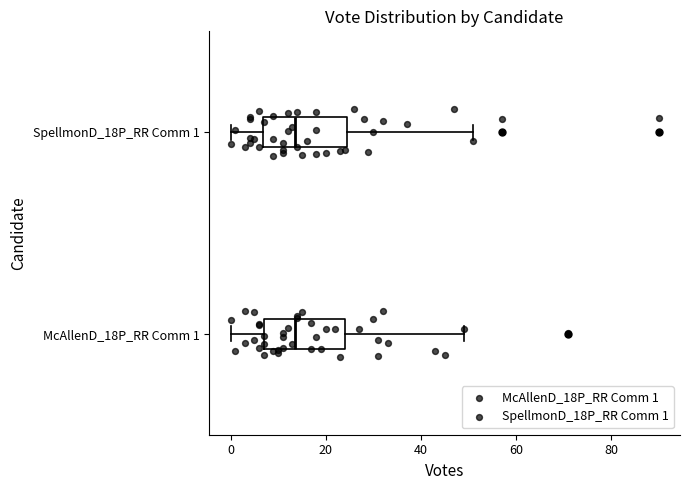

Where does the right whisker of the box for McAllenD_18P_RR Comm 1 end on the x-axis? The values are not printed on the chart, so give them approximately, as read against the axis.

50